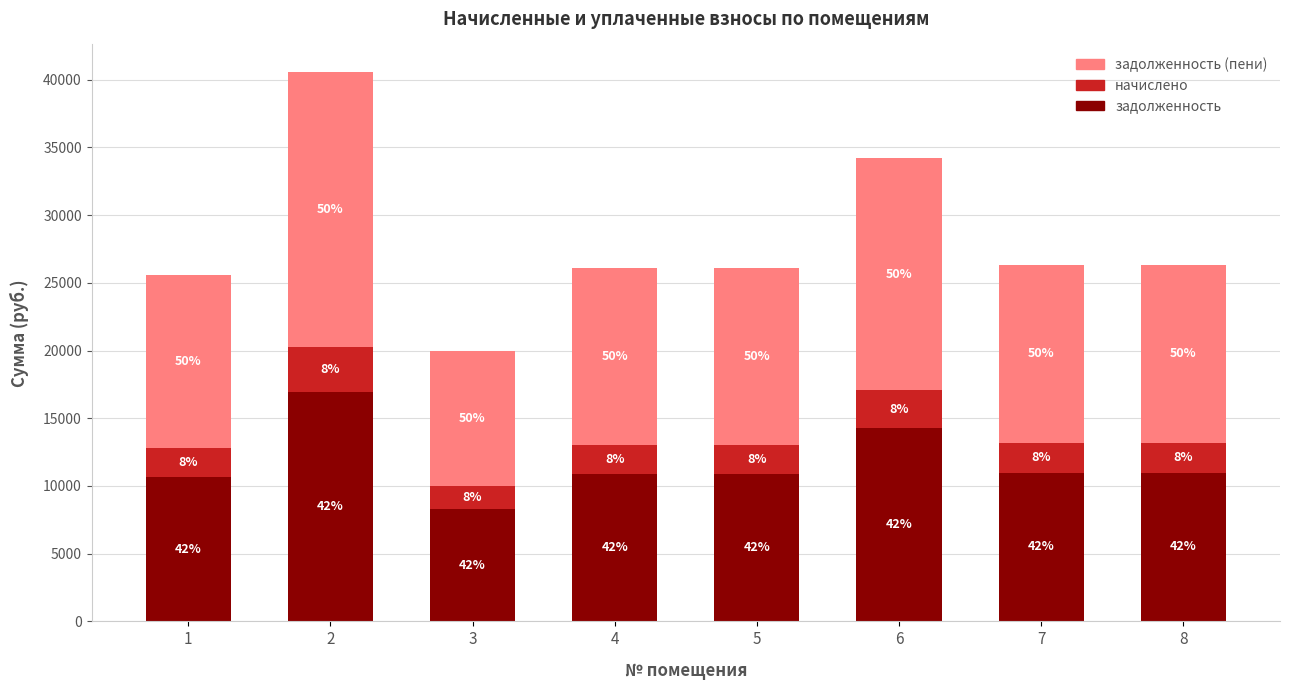

Is it true that задолженность (пени) equals 6404.7 at 4?

False